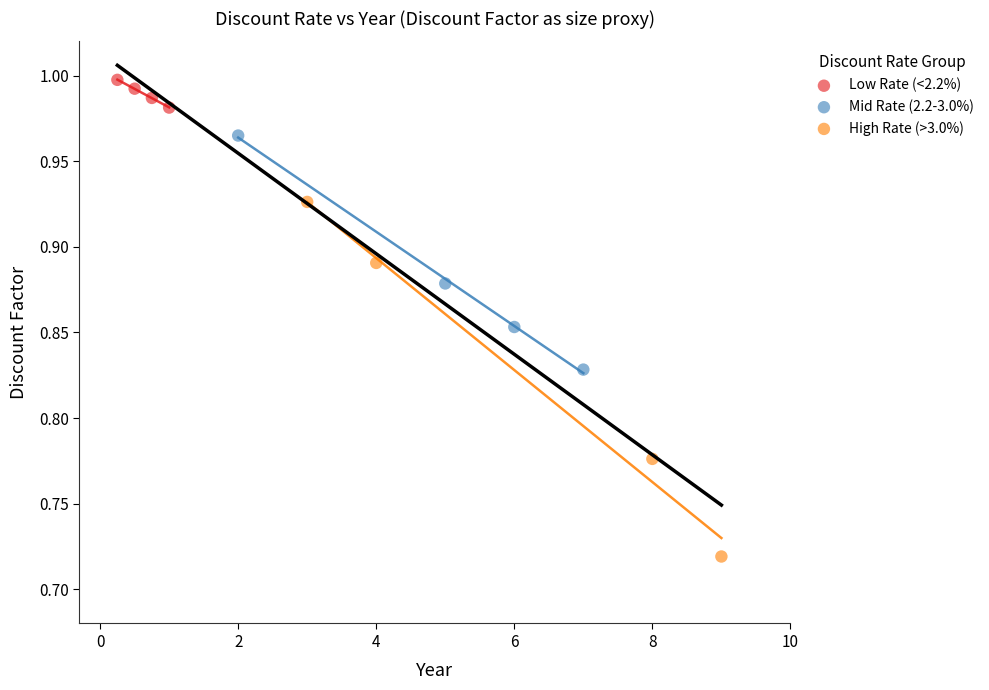

Which series has the widest spread of Y values?

High Rate (>3.0%)